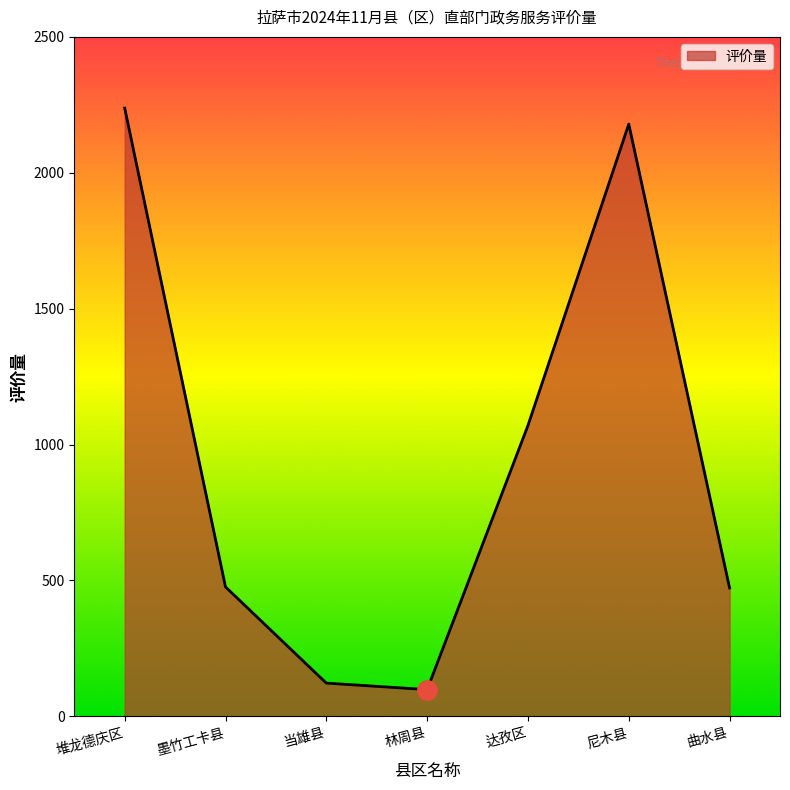

The value at 堆龙德庆区 is 2238. True or false?

True